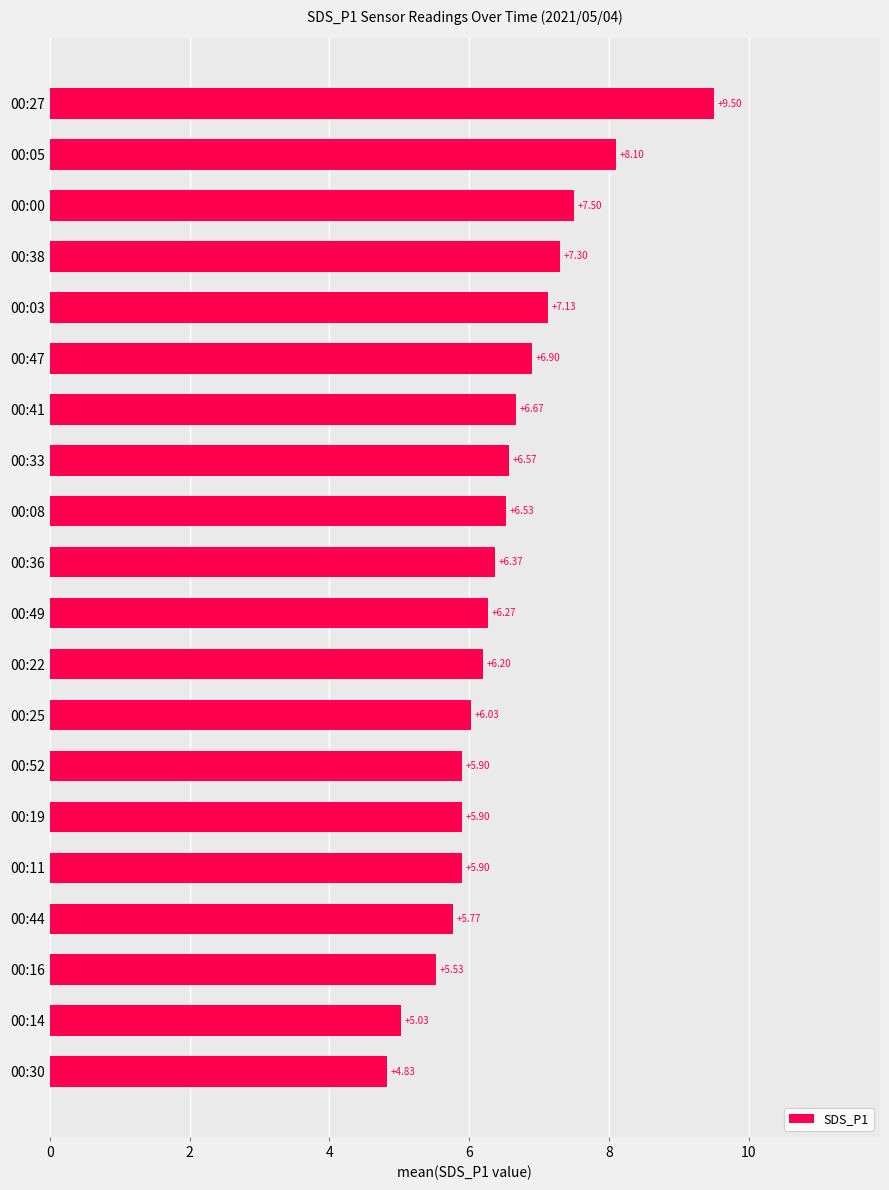

Which has a higher value, 00:33 or 00:41?

00:41